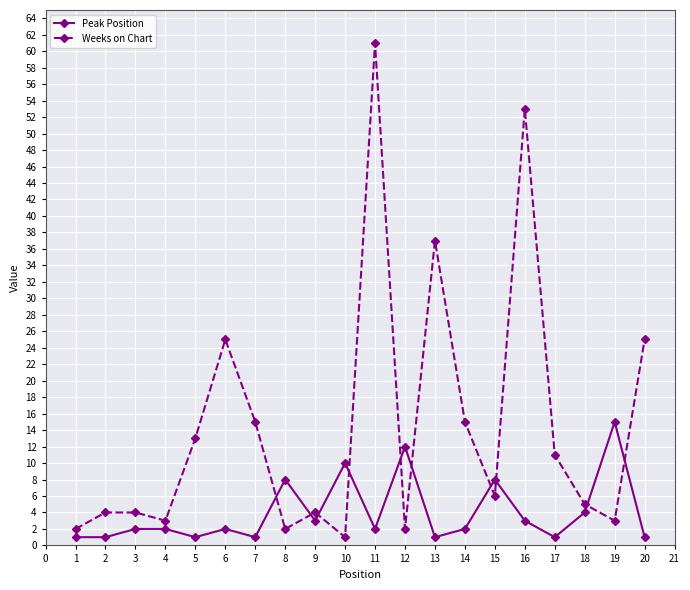

Does the chart have visible grid lines?

Yes